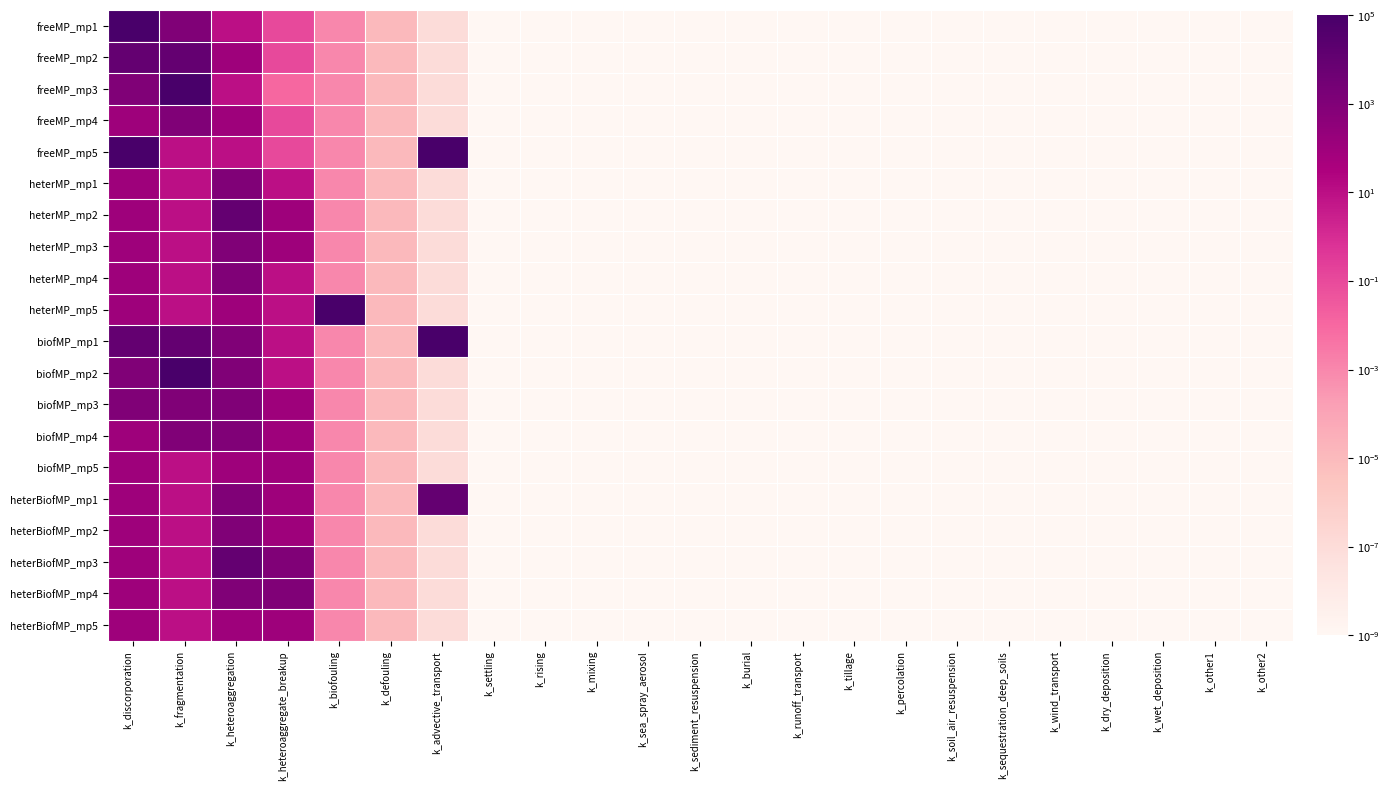

Reading left to right, extract all data points from this chart.

freeMP_mp1: k_discorporation=100000.0	k_fragmentation=1000.0	k_heteroaggregation=10.0	k_heteroaggregate_breakup=0.1	k_biofouling=0.0	k_defouling=0.0	k_advective_transport=0.0	k_settling=0.0	k_rising=0.0	k_mixing=0.0	k_sea_spray_aerosol=0.0	k_sediment_resuspension=0.0	k_burial=0.0	k_runoff_transport=0.0	k_tillage=0.0	k_percolation=0.0	k_soil_air_resuspension=0.0	k_sequestration_deep_soils=0.0	k_wind_transport=0.0	k_dry_deposition=0.0	k_wet_deposition=0.0	k_other1=0.0	k_other2=0.0
freeMP_mp2: k_discorporation=10000.0	k_fragmentation=10000.0	k_heteroaggregation=100.0	k_heteroaggregate_breakup=0.1	k_biofouling=0.0	k_defouling=0.0	k_advective_transport=0.0	k_settling=0.0	k_rising=0.0	k_mixing=0.0	k_sea_spray_aerosol=0.0	k_sediment_resuspension=0.0	k_burial=0.0	k_runoff_transport=0.0	k_tillage=0.0	k_percolation=0.0	k_soil_air_resuspension=0.0	k_sequestration_deep_soils=0.0	k_wind_transport=0.0	k_dry_deposition=0.0	k_wet_deposition=0.0	k_other1=0.0	k_other2=0.0
freeMP_mp3: k_discorporation=1000.0	k_fragmentation=100000.0	k_heteroaggregation=10.0	k_heteroaggregate_breakup=0.0	k_biofouling=0.0	k_defouling=0.0	k_advective_transport=0.0	k_settling=0.0	k_rising=0.0	k_mixing=0.0	k_sea_spray_aerosol=0.0	k_sediment_resuspension=0.0	k_burial=0.0	k_runoff_transport=0.0	k_tillage=0.0	k_percolation=0.0	k_soil_air_resuspension=0.0	k_sequestration_deep_soils=0.0	k_wind_transport=0.0	k_dry_deposition=0.0	k_wet_deposition=0.0	k_other1=0.0	k_other2=0.0
freeMP_mp4: k_discorporation=100.0	k_fragmentation=1000.0	k_heteroaggregation=100.0	k_heteroaggregate_breakup=0.1	k_biofouling=0.0	k_defouling=0.0	k_advective_transport=0.0	k_settling=0.0	k_rising=0.0	k_mixing=0.0	k_sea_spray_aerosol=0.0	k_sediment_resuspension=0.0	k_burial=0.0	k_runoff_transport=0.0	k_tillage=0.0	k_percolation=0.0	k_soil_air_resuspension=0.0	k_sequestration_deep_soils=0.0	k_wind_transport=0.0	k_dry_deposition=0.0	k_wet_deposition=0.0	k_other1=0.0	k_other2=0.0
freeMP_mp5: k_discorporation=100000.0	k_fragmentation=10.0	k_heteroaggregation=10.0	k_heteroaggregate_breakup=0.1	k_biofouling=0.0	k_defouling=0.0	k_advective_transport=100000.0	k_settling=0.0	k_rising=0.0	k_mixing=0.0	k_sea_spray_aerosol=0.0	k_sediment_resuspension=0.0	k_burial=0.0	k_runoff_transport=0.0	k_tillage=0.0	k_percolation=0.0	k_soil_air_resuspension=0.0	k_sequestration_deep_soils=0.0	k_wind_transport=0.0	k_dry_deposition=0.0	k_wet_deposition=0.0	k_other1=0.0	k_other2=0.0
heterMP_mp1: k_discorporation=100.0	k_fragmentation=10.0	k_heteroaggregation=1000.0	k_heteroaggregate_breakup=10.0	k_biofouling=0.0	k_defouling=0.0	k_advective_transport=0.0	k_settling=0.0	k_rising=0.0	k_mixing=0.0	k_sea_spray_aerosol=0.0	k_sediment_resuspension=0.0	k_burial=0.0	k_runoff_transport=0.0	k_tillage=0.0	k_percolation=0.0	k_soil_air_resuspension=0.0	k_sequestration_deep_soils=0.0	k_wind_transport=0.0	k_dry_deposition=0.0	k_wet_deposition=0.0	k_other1=0.0	k_other2=0.0
heterMP_mp2: k_discorporation=100.0	k_fragmentation=10.0	k_heteroaggregation=10000.0	k_heteroaggregate_breakup=100.0	k_biofouling=0.0	k_defouling=0.0	k_advective_transport=0.0	k_settling=0.0	k_rising=0.0	k_mixing=0.0	k_sea_spray_aerosol=0.0	k_sediment_resuspension=0.0	k_burial=0.0	k_runoff_transport=0.0	k_tillage=0.0	k_percolation=0.0	k_soil_air_resuspension=0.0	k_sequestration_deep_soils=0.0	k_wind_transport=0.0	k_dry_deposition=0.0	k_wet_deposition=0.0	k_other1=0.0	k_other2=0.0
heterMP_mp3: k_discorporation=100.0	k_fragmentation=10.0	k_heteroaggregation=1000.0	k_heteroaggregate_breakup=100.0	k_biofouling=0.0	k_defouling=0.0	k_advective_transport=0.0	k_settling=0.0	k_rising=0.0	k_mixing=0.0	k_sea_spray_aerosol=0.0	k_sediment_resuspension=0.0	k_burial=0.0	k_runoff_transport=0.0	k_tillage=0.0	k_percolation=0.0	k_soil_air_resuspension=0.0	k_sequestration_deep_soils=0.0	k_wind_transport=0.0	k_dry_deposition=0.0	k_wet_deposition=0.0	k_other1=0.0	k_other2=0.0
heterMP_mp4: k_discorporation=100.0	k_fragmentation=10.0	k_heteroaggregation=1000.0	k_heteroaggregate_breakup=10.0	k_biofouling=0.0	k_defouling=0.0	k_advective_transport=0.0	k_settling=0.0	k_rising=0.0	k_mixing=0.0	k_sea_spray_aerosol=0.0	k_sediment_resuspension=0.0	k_burial=0.0	k_runoff_transport=0.0	k_tillage=0.0	k_percolation=0.0	k_soil_air_resuspension=0.0	k_sequestration_deep_soils=0.0	k_wind_transport=0.0	k_dry_deposition=0.0	k_wet_deposition=0.0	k_other1=0.0	k_other2=0.0
heterMP_mp5: k_discorporation=100.0	k_fragmentation=10.0	k_heteroaggregation=100.0	k_heteroaggregate_breakup=10.0	k_biofouling=100000.0	k_defouling=0.0	k_advective_transport=0.0	k_settling=0.0	k_rising=0.0	k_mixing=0.0	k_sea_spray_aerosol=0.0	k_sediment_resuspension=0.0	k_burial=0.0	k_runoff_transport=0.0	k_tillage=0.0	k_percolation=0.0	k_soil_air_resuspension=0.0	k_sequestration_deep_soils=0.0	k_wind_transport=0.0	k_dry_deposition=0.0	k_wet_deposition=0.0	k_other1=0.0	k_other2=0.0
biofMP_mp1: k_discorporation=10000.0	k_fragmentation=10000.0	k_heteroaggregation=1000.0	k_heteroaggregate_breakup=10.0	k_biofouling=0.0	k_defouling=0.0	k_advective_transport=100000.0	k_settling=0.0	k_rising=0.0	k_mixing=0.0	k_sea_spray_aerosol=0.0	k_sediment_resuspension=0.0	k_burial=0.0	k_runoff_transport=0.0	k_tillage=0.0	k_percolation=0.0	k_soil_air_resuspension=0.0	k_sequestration_deep_soils=0.0	k_wind_transport=0.0	k_dry_deposition=0.0	k_wet_deposition=0.0	k_other1=0.0	k_other2=0.0
biofMP_mp2: k_discorporation=1000.0	k_fragmentation=100000.0	k_heteroaggregation=1000.0	k_heteroaggregate_breakup=10.0	k_biofouling=0.0	k_defouling=0.0	k_advective_transport=0.0	k_settling=0.0	k_rising=0.0	k_mixing=0.0	k_sea_spray_aerosol=0.0	k_sediment_resuspension=0.0	k_burial=0.0	k_runoff_transport=0.0	k_tillage=0.0	k_percolation=0.0	k_soil_air_resuspension=0.0	k_sequestration_deep_soils=0.0	k_wind_transport=0.0	k_dry_deposition=0.0	k_wet_deposition=0.0	k_other1=0.0	k_other2=0.0
biofMP_mp3: k_discorporation=1000.0	k_fragmentation=1000.0	k_heteroaggregation=1000.0	k_heteroaggregate_breakup=100.0	k_biofouling=0.0	k_defouling=0.0	k_advective_transport=0.0	k_settling=0.0	k_rising=0.0	k_mixing=0.0	k_sea_spray_aerosol=0.0	k_sediment_resuspension=0.0	k_burial=0.0	k_runoff_transport=0.0	k_tillage=0.0	k_percolation=0.0	k_soil_air_resuspension=0.0	k_sequestration_deep_soils=0.0	k_wind_transport=0.0	k_dry_deposition=0.0	k_wet_deposition=0.0	k_other1=0.0	k_other2=0.0
biofMP_mp4: k_discorporation=100.0	k_fragmentation=1000.0	k_heteroaggregation=1000.0	k_heteroaggregate_breakup=100.0	k_biofouling=0.0	k_defouling=0.0	k_advective_transport=0.0	k_settling=0.0	k_rising=0.0	k_mixing=0.0	k_sea_spray_aerosol=0.0	k_sediment_resuspension=0.0	k_burial=0.0	k_runoff_transport=0.0	k_tillage=0.0	k_percolation=0.0	k_soil_air_resuspension=0.0	k_sequestration_deep_soils=0.0	k_wind_transport=0.0	k_dry_deposition=0.0	k_wet_deposition=0.0	k_other1=0.0	k_other2=0.0
biofMP_mp5: k_discorporation=100.0	k_fragmentation=10.0	k_heteroaggregation=100.0	k_heteroaggregate_breakup=100.0	k_biofouling=0.0	k_defouling=0.0	k_advective_transport=0.0	k_settling=0.0	k_rising=0.0	k_mixing=0.0	k_sea_spray_aerosol=0.0	k_sediment_resuspension=0.0	k_burial=0.0	k_runoff_transport=0.0	k_tillage=0.0	k_percolation=0.0	k_soil_air_resuspension=0.0	k_sequestration_deep_soils=0.0	k_wind_transport=0.0	k_dry_deposition=0.0	k_wet_deposition=0.0	k_other1=0.0	k_other2=0.0
heterBiofMP_mp1: k_discorporation=100.0	k_fragmentation=10.0	k_heteroaggregation=1000.0	k_heteroaggregate_breakup=100.0	k_biofouling=0.0	k_defouling=0.0	k_advective_transport=10000.0	k_settling=0.0	k_rising=0.0	k_mixing=0.0	k_sea_spray_aerosol=0.0	k_sediment_resuspension=0.0	k_burial=0.0	k_runoff_transport=0.0	k_tillage=0.0	k_percolation=0.0	k_soil_air_resuspension=0.0	k_sequestration_deep_soils=0.0	k_wind_transport=0.0	k_dry_deposition=0.0	k_wet_deposition=0.0	k_other1=0.0	k_other2=0.0
heterBiofMP_mp2: k_discorporation=100.0	k_fragmentation=10.0	k_heteroaggregation=1000.0	k_heteroaggregate_breakup=100.0	k_biofouling=0.0	k_defouling=0.0	k_advective_transport=0.0	k_settling=0.0	k_rising=0.0	k_mixing=0.0	k_sea_spray_aerosol=0.0	k_sediment_resuspension=0.0	k_burial=0.0	k_runoff_transport=0.0	k_tillage=0.0	k_percolation=0.0	k_soil_air_resuspension=0.0	k_sequestration_deep_soils=0.0	k_wind_transport=0.0	k_dry_deposition=0.0	k_wet_deposition=0.0	k_other1=0.0	k_other2=0.0
heterBiofMP_mp3: k_discorporation=100.0	k_fragmentation=10.0	k_heteroaggregation=10000.0	k_heteroaggregate_breakup=1000.0	k_biofouling=0.0	k_defouling=0.0	k_advective_transport=0.0	k_settling=0.0	k_rising=0.0	k_mixing=0.0	k_sea_spray_aerosol=0.0	k_sediment_resuspension=0.0	k_burial=0.0	k_runoff_transport=0.0	k_tillage=0.0	k_percolation=0.0	k_soil_air_resuspension=0.0	k_sequestration_deep_soils=0.0	k_wind_transport=0.0	k_dry_deposition=0.0	k_wet_deposition=0.0	k_other1=0.0	k_other2=0.0
heterBiofMP_mp4: k_discorporation=100.0	k_fragmentation=10.0	k_heteroaggregation=1000.0	k_heteroaggregate_breakup=1000.0	k_biofouling=0.0	k_defouling=0.0	k_advective_transport=0.0	k_settling=0.0	k_rising=0.0	k_mixing=0.0	k_sea_spray_aerosol=0.0	k_sediment_resuspension=0.0	k_burial=0.0	k_runoff_transport=0.0	k_tillage=0.0	k_percolation=0.0	k_soil_air_resuspension=0.0	k_sequestration_deep_soils=0.0	k_wind_transport=0.0	k_dry_deposition=0.0	k_wet_deposition=0.0	k_other1=0.0	k_other2=0.0
heterBiofMP_mp5: k_discorporation=100.0	k_fragmentation=10.0	k_heteroaggregation=100.0	k_heteroaggregate_breakup=100.0	k_biofouling=0.0	k_defouling=0.0	k_advective_transport=0.0	k_settling=0.0	k_rising=0.0	k_mixing=0.0	k_sea_spray_aerosol=0.0	k_sediment_resuspension=0.0	k_burial=0.0	k_runoff_transport=0.0	k_tillage=0.0	k_percolation=0.0	k_soil_air_resuspension=0.0	k_sequestration_deep_soils=0.0	k_wind_transport=0.0	k_dry_deposition=0.0	k_wet_deposition=0.0	k_other1=0.0	k_other2=0.0